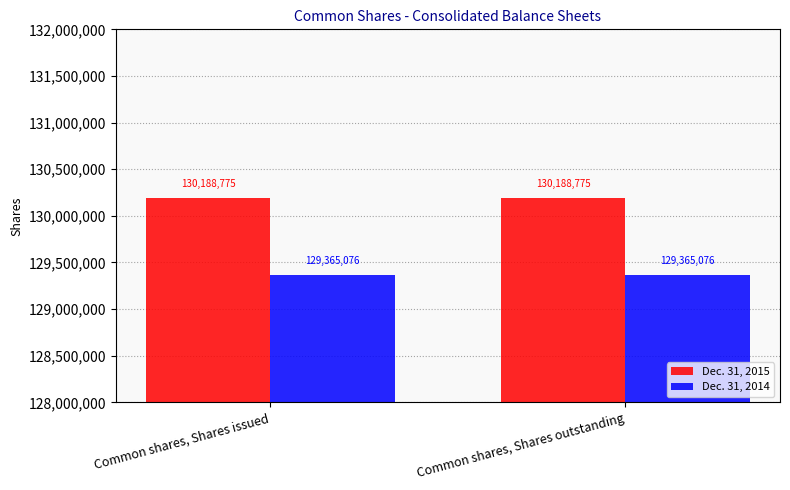

What is the greatest value displayed?

130188775